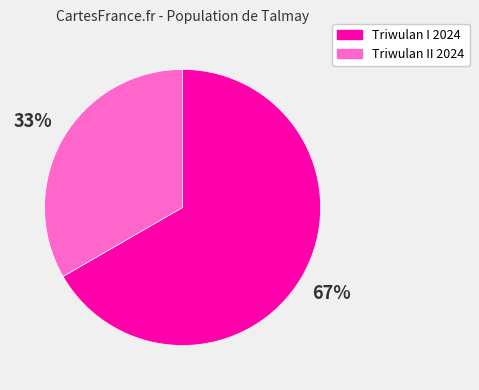

Do Triwulan II 2024 and Triwulan I 2024 together represent more than half of the pie?

Yes